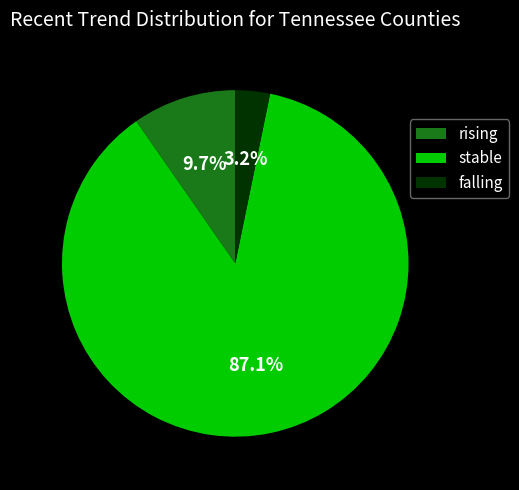

Does falling account for over 50% of the chart?

No